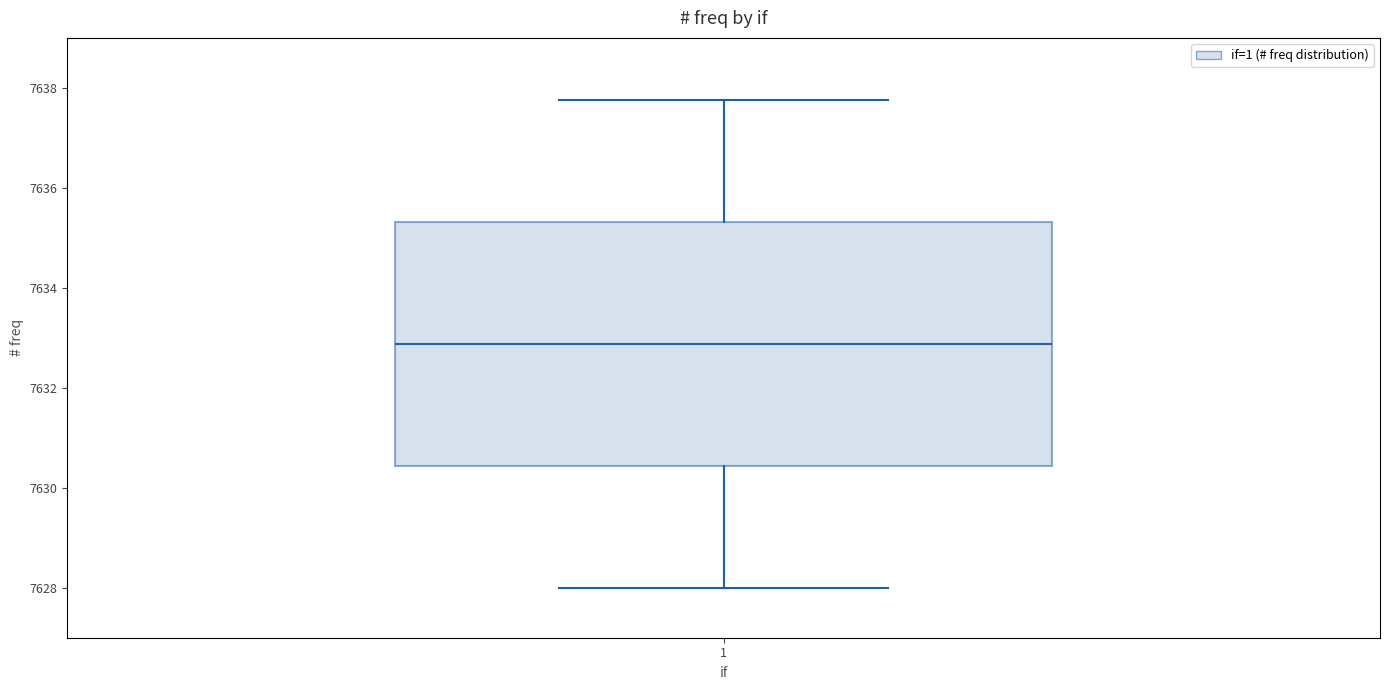

Read this box plot against the y-axis: the position of the median line, the range covered by the box, and the ends of both whiskers. The values are not printed on the chart, so give them approximately, as read against the axis.

median 7632.8, box 7630.4 to 7635.4, whiskers 7628.0 to 7637.8